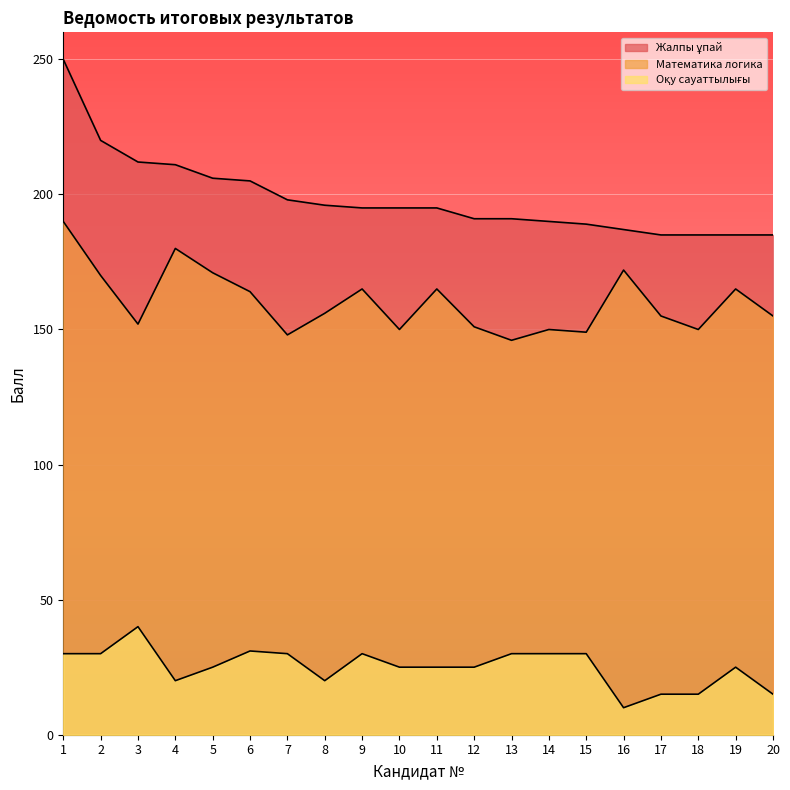

True or false: Жалпы ұпай has more than 0 interior local peaks.

False